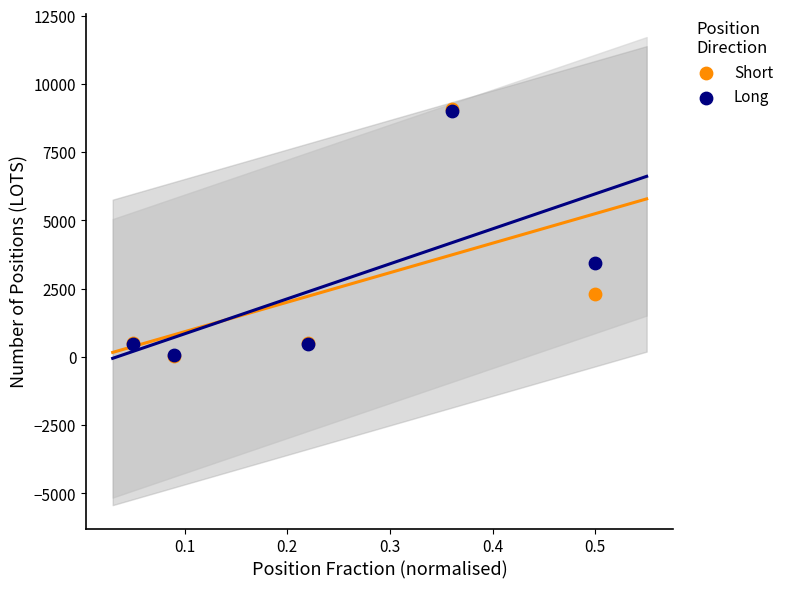

Across all series, what Y value is closest to 4544?

3428.0